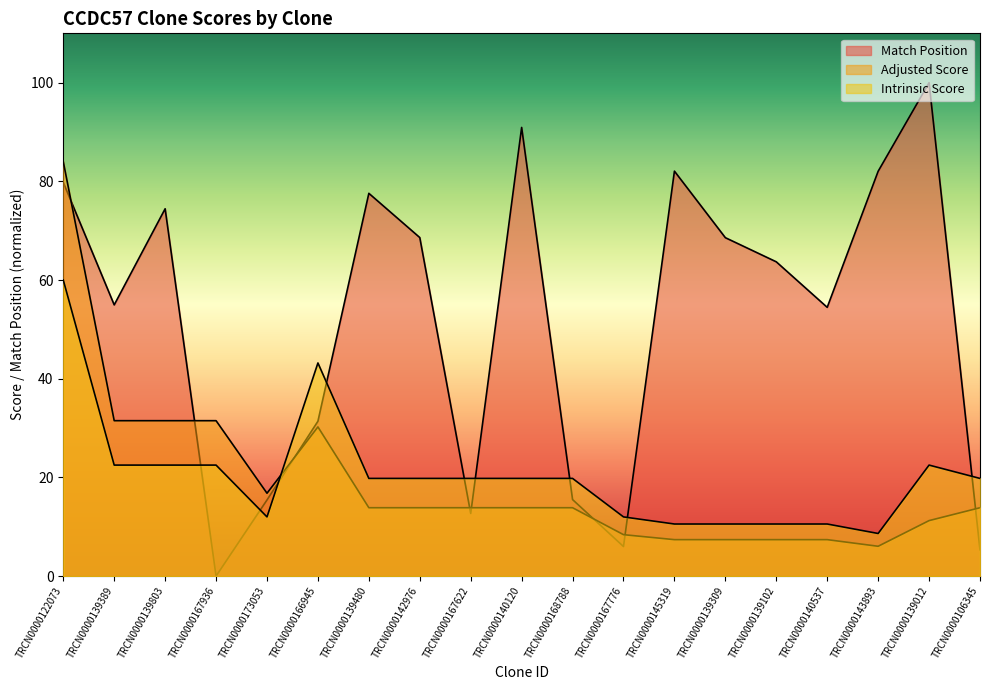

How many categories are shown in the chart?

19